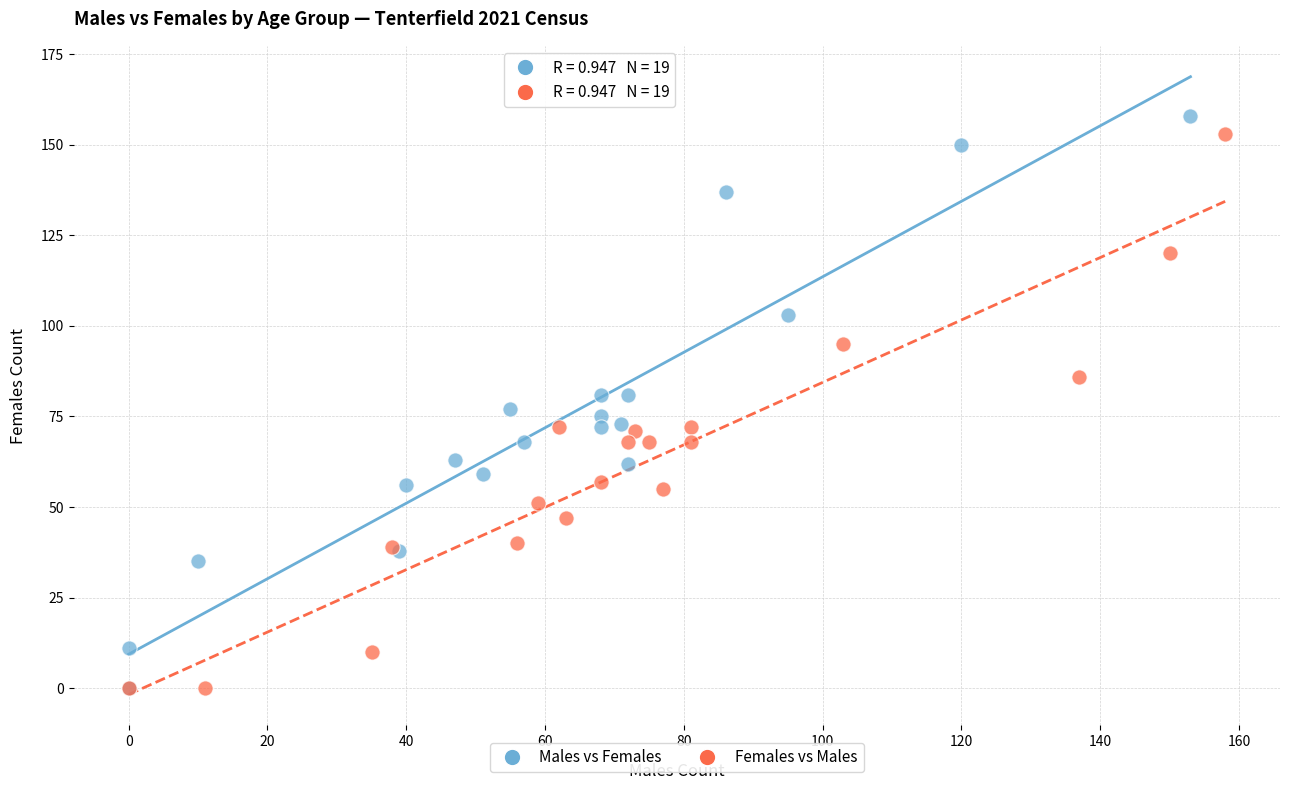

What are all the series names shown in the legend?

Males vs Females, Females vs Males